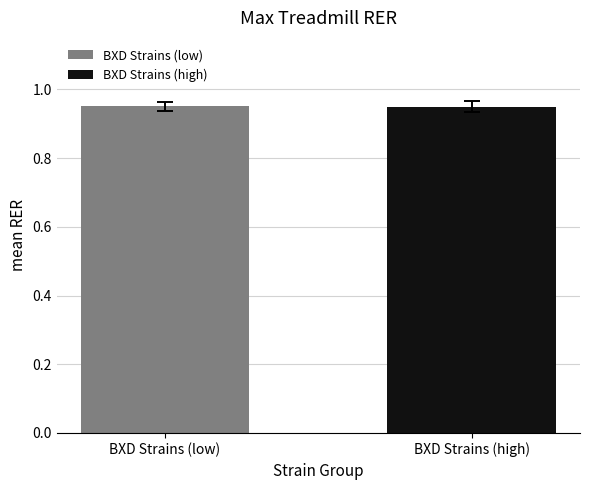

What position from the left is BXD Strains (high)?

2